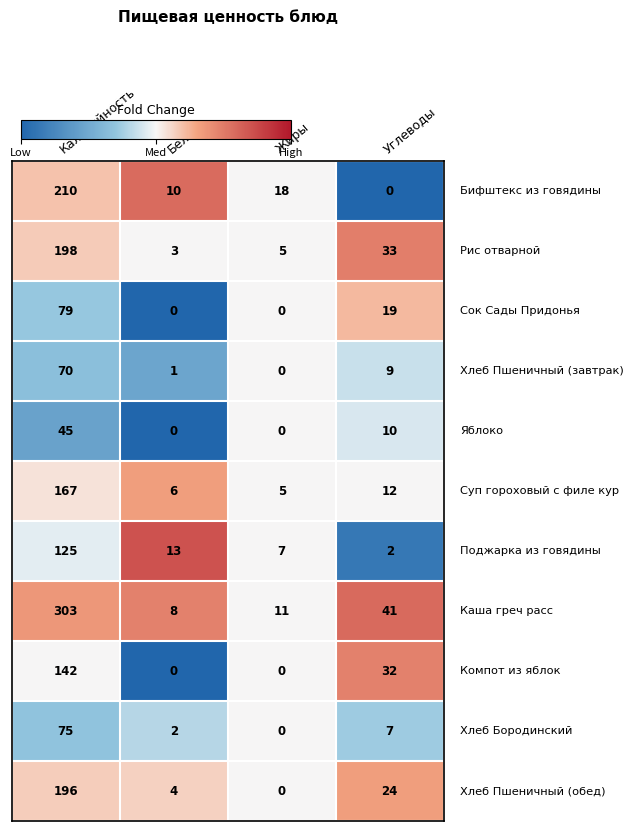

What is the difference between the highest and lowest values at Калорийность?

258